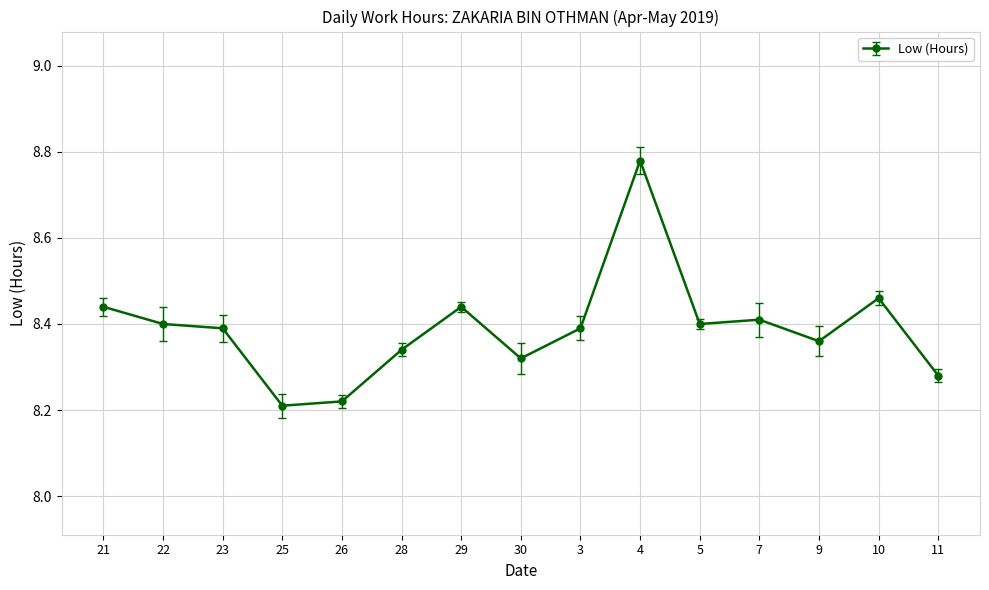

Is this an area chart (filled region under the line)?

No